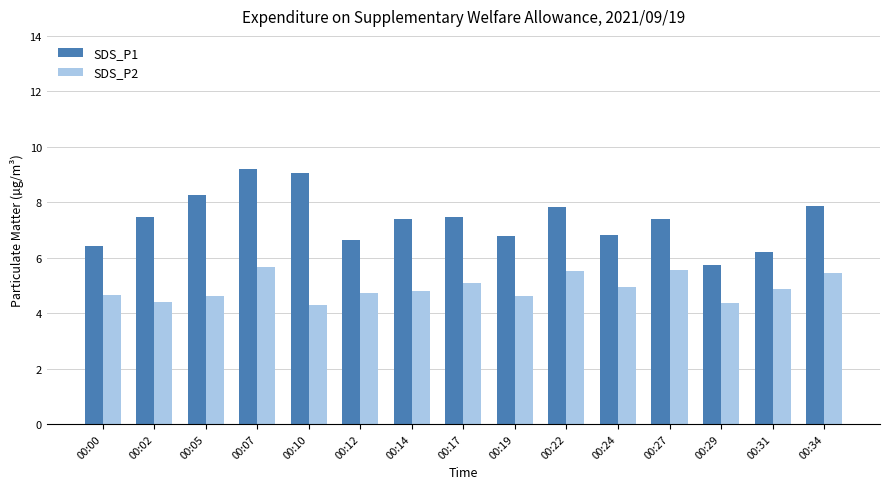

List the series in order of their peak value, highest first.

SDS_P1, SDS_P2